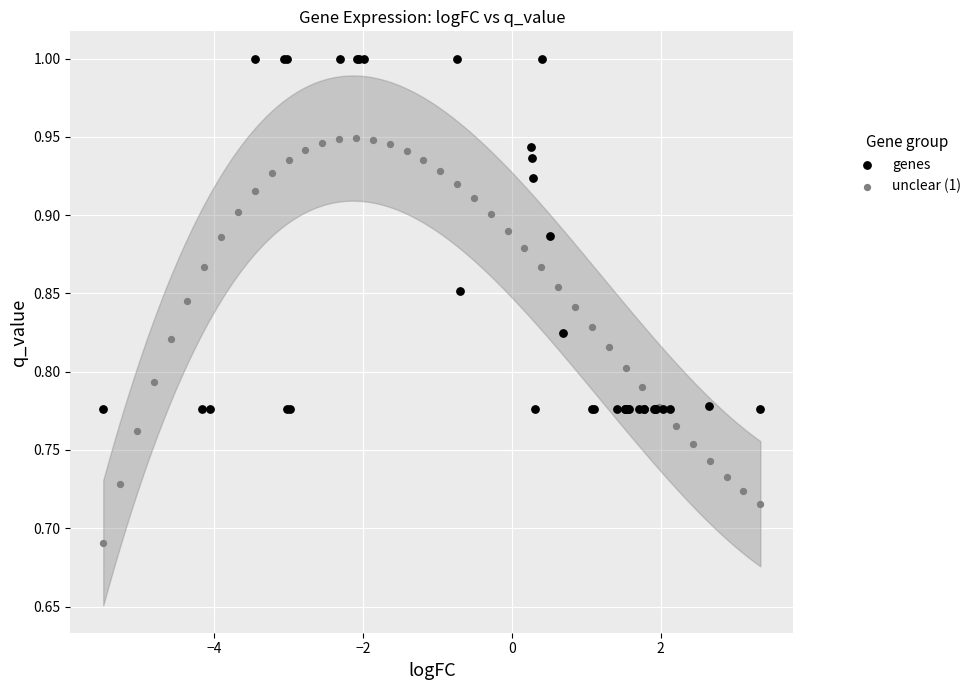

Which series contains the lowest Y value?

unclear (1)